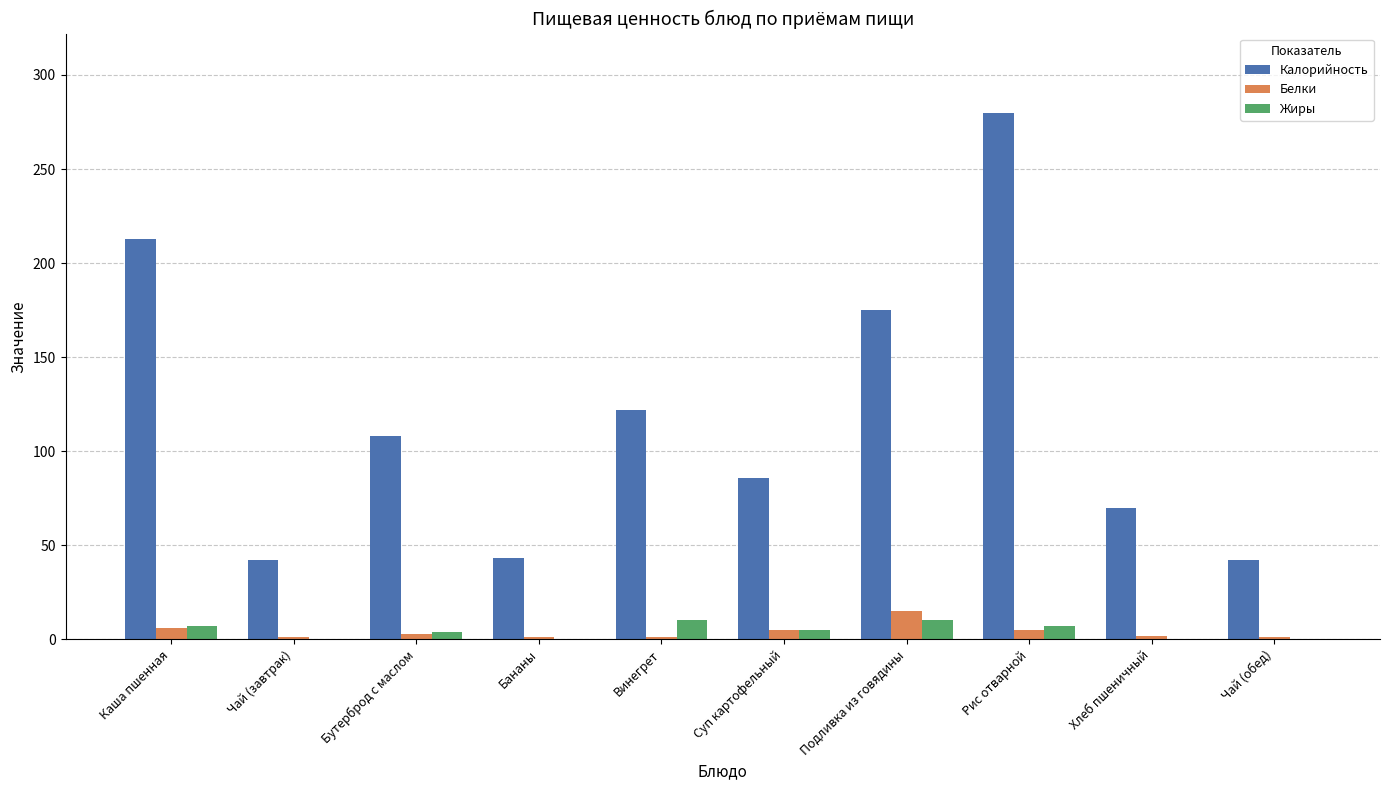

Where does the Белки series first go above 3?

Каша пшенная